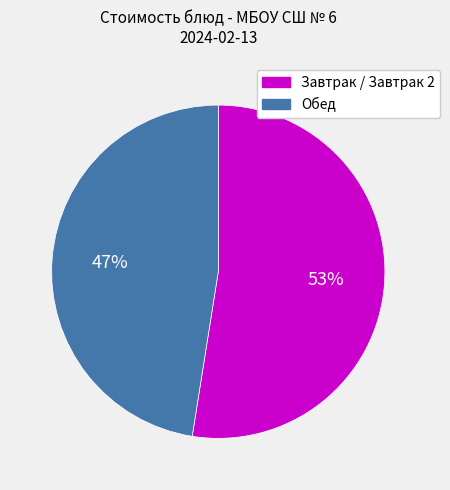

Does any single category account for the majority?

Yes